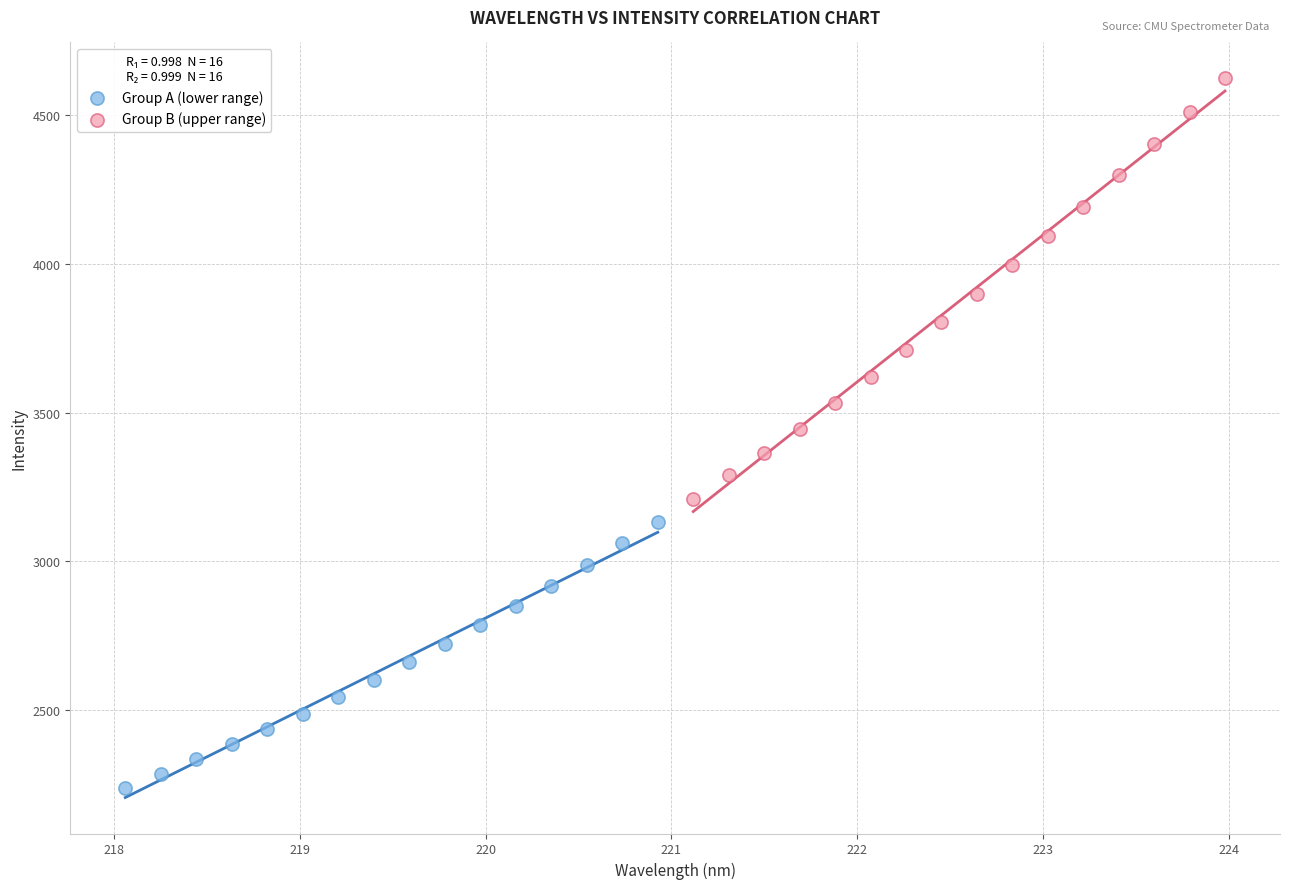

Which series contains the lowest Y value?

Group A (lower range)